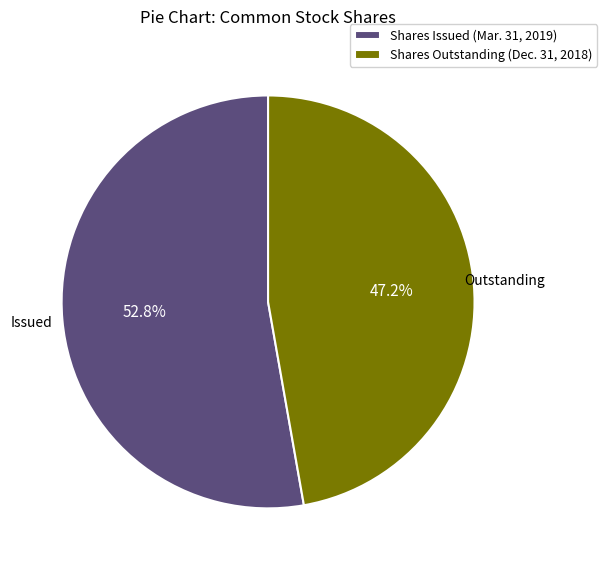

Approximately how many times larger is the value at Shares Issued (Mar. 31, 2019) compared to Shares Outstanding (Dec. 31, 2018)?

1.1